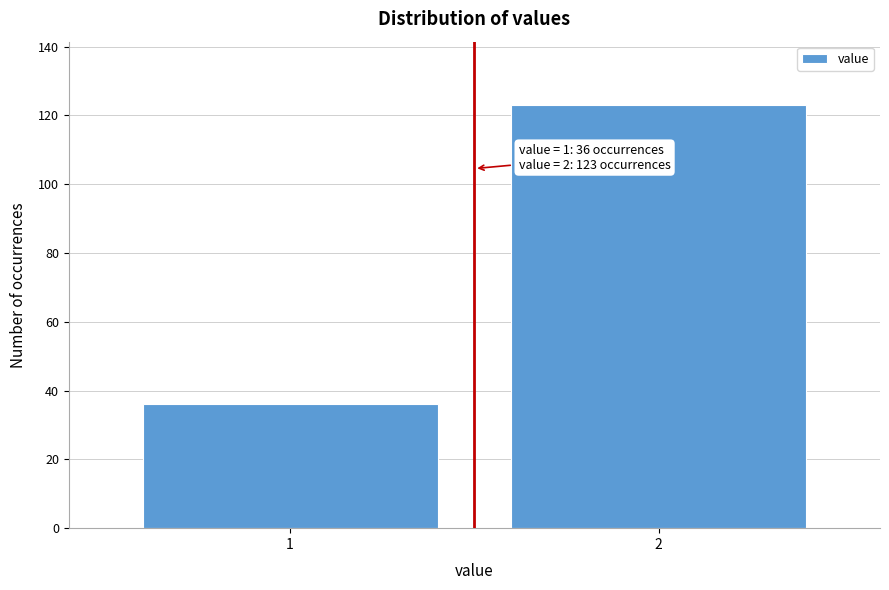

Reading left to right, what are all the values shown in this chart?

36	123